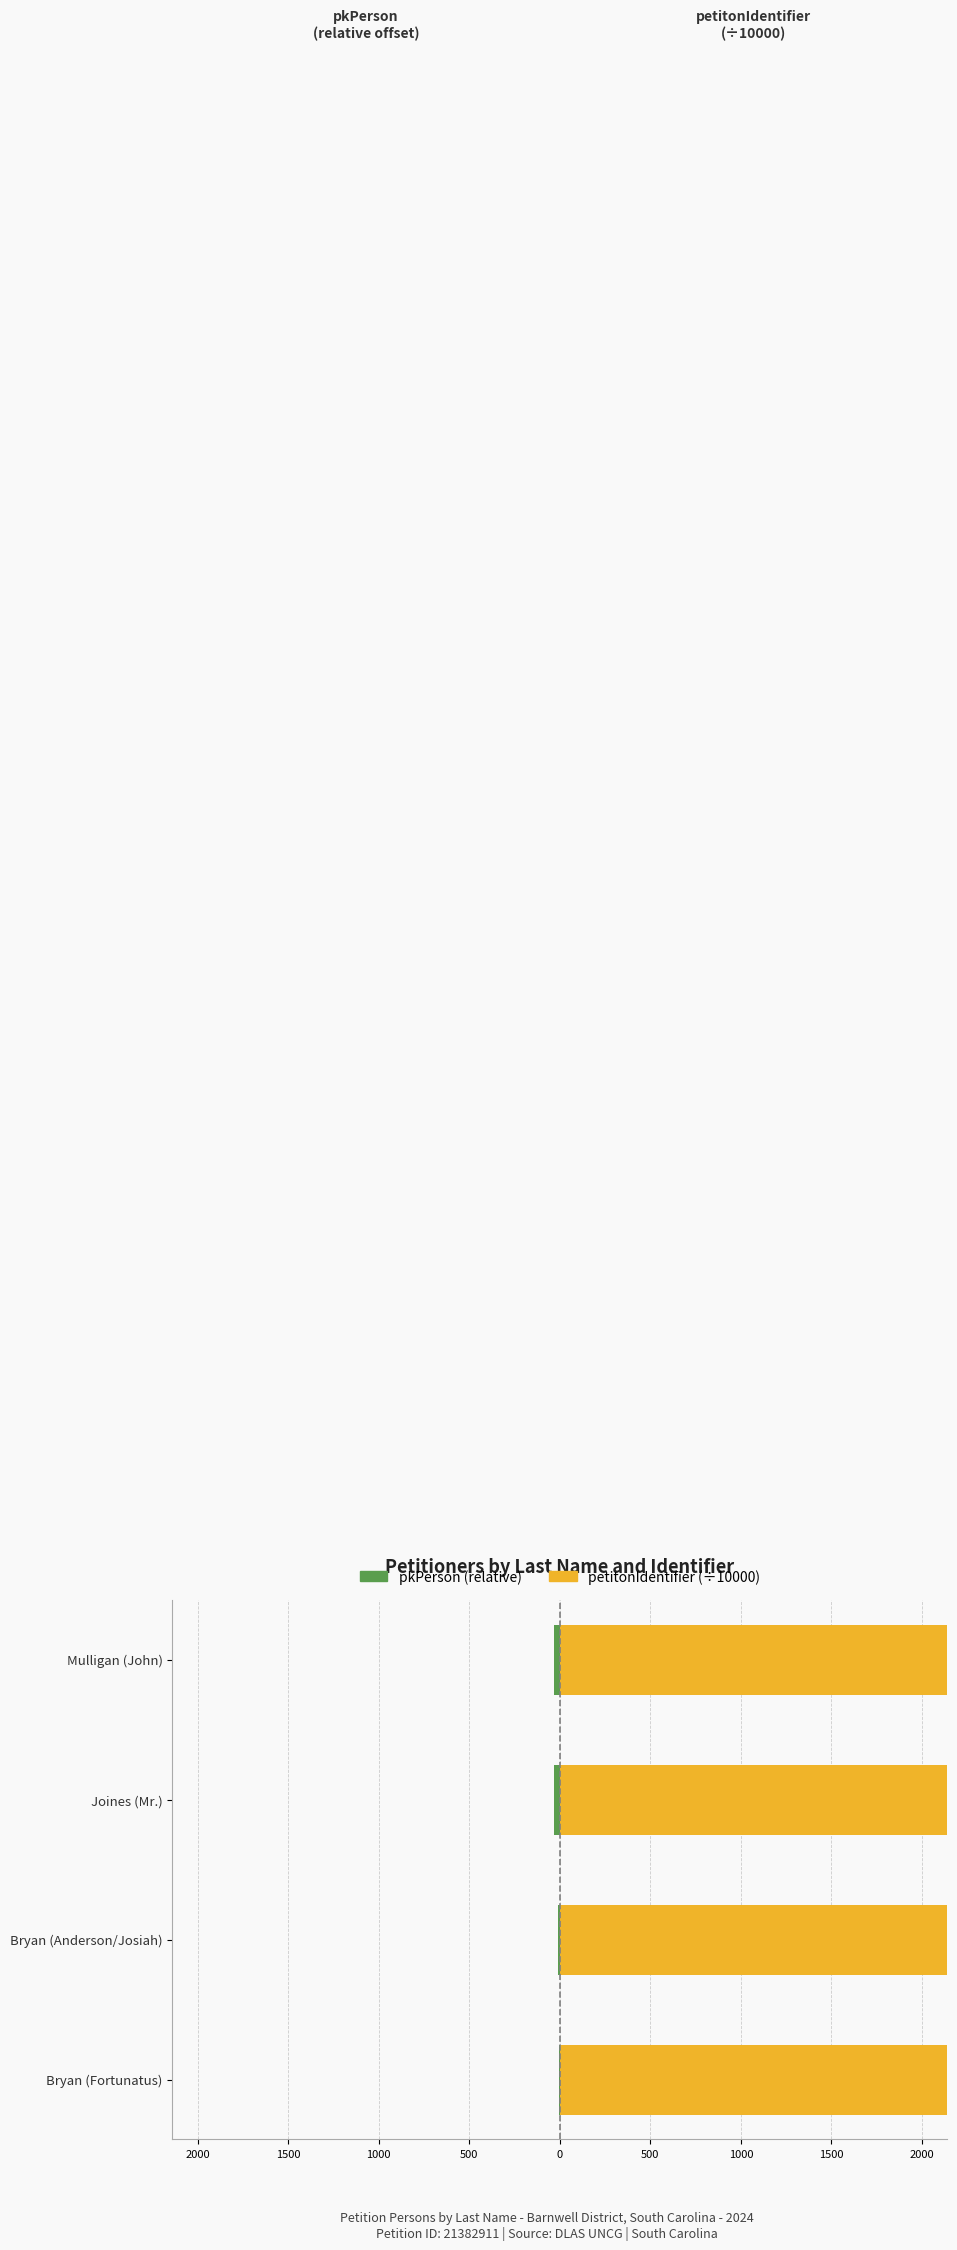

Which series has the widest spread of values?

pkPerson (relative)